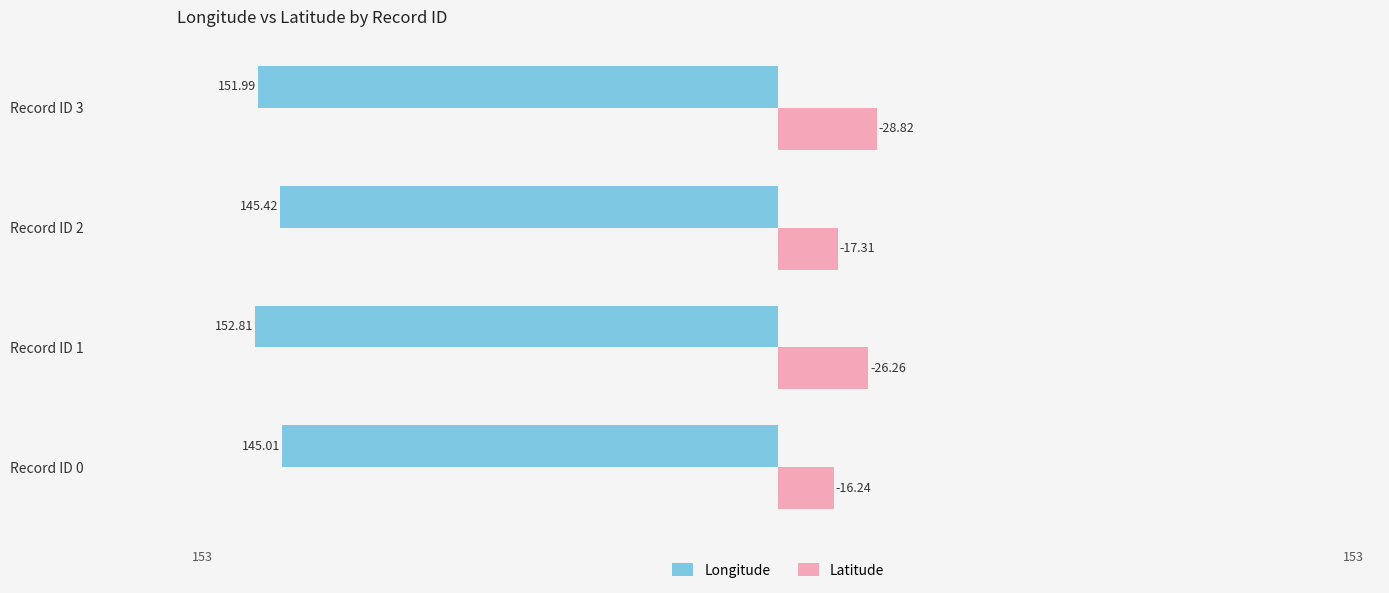

What are all the series names shown in the legend?

Longitude, Latitude